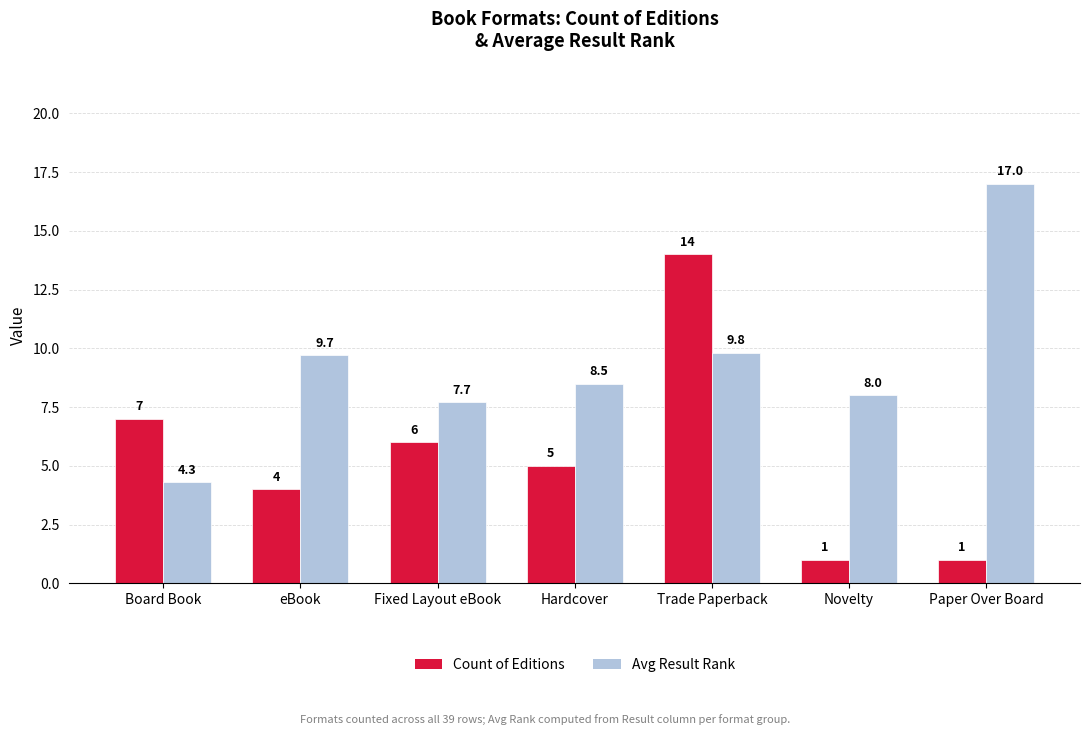

Rank the categories by Avg Result Rank value from lowest to highest.

Board Book, Fixed Layout eBook, Novelty, Hardcover, eBook, Trade Paperback, Paper Over Board